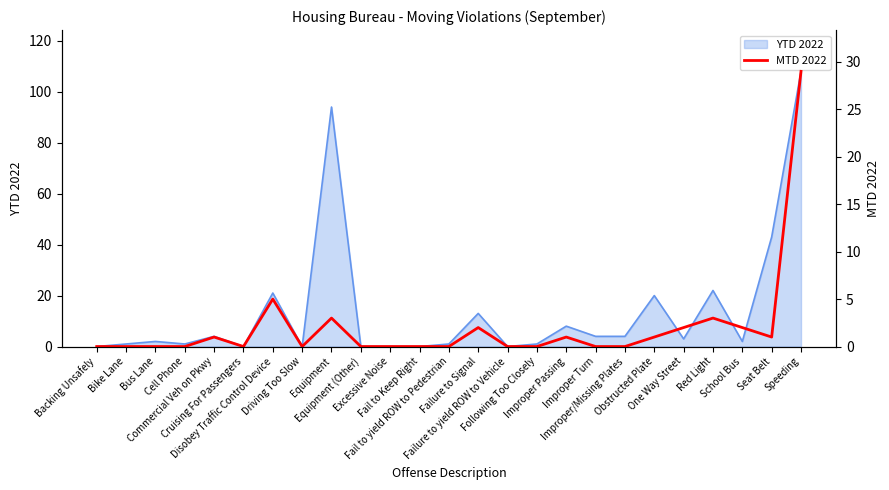

Reading left to right, transcribe all the data shown in this chart.

0	0	0	0	1	0	5	0	3	0	0	0	0	2	0	0	1	0	0	1	2	3	2	1	29